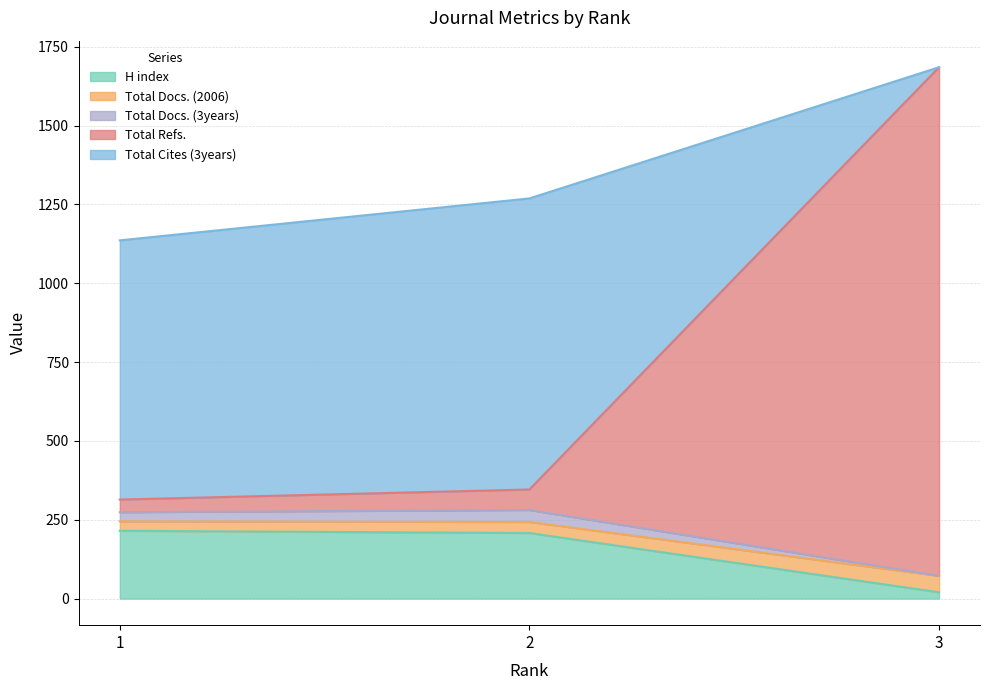

Where does the H index series first go above 208?

1